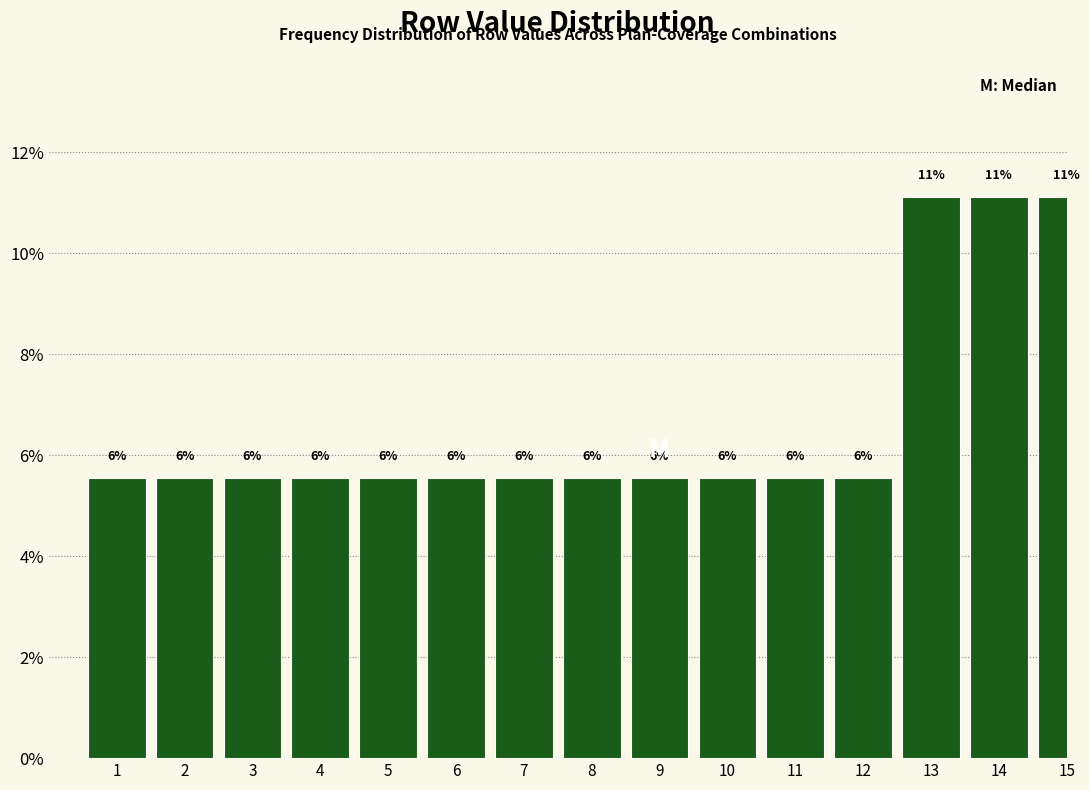

Does the chart contain any negative values?

No